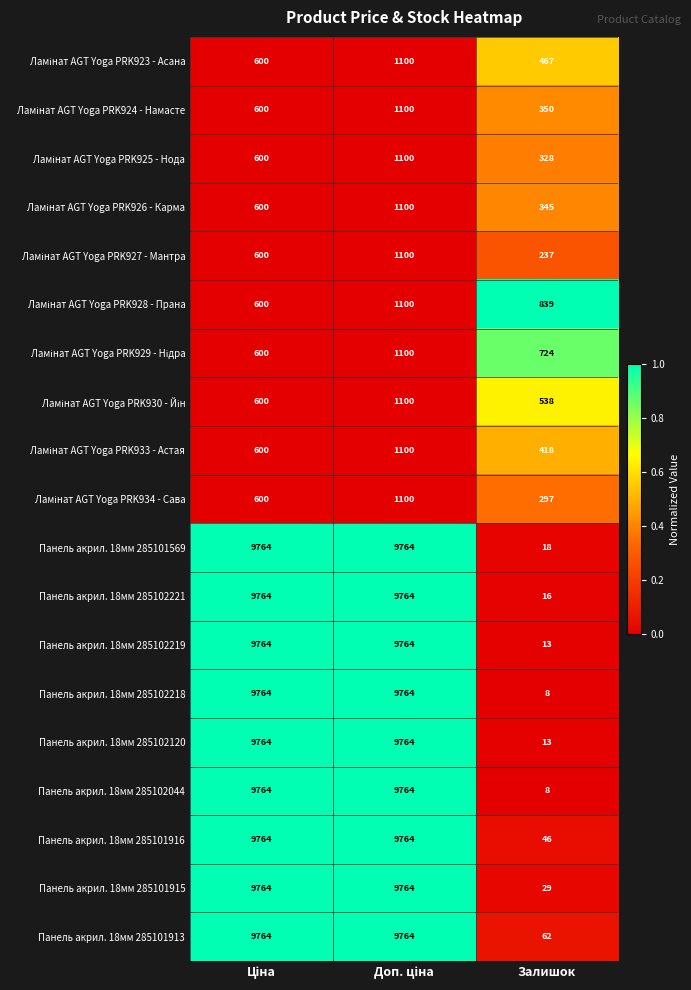

The value of Панель акрил. 18мм 285101916 at Залишок is 46. True or false?

True